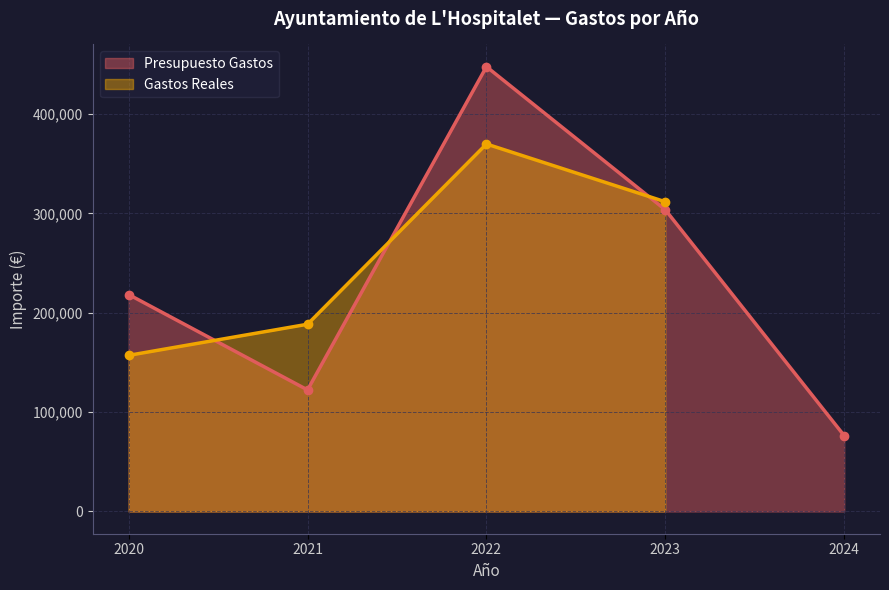

How many values in the Presupuesto Gastos series exceed 218290?

3